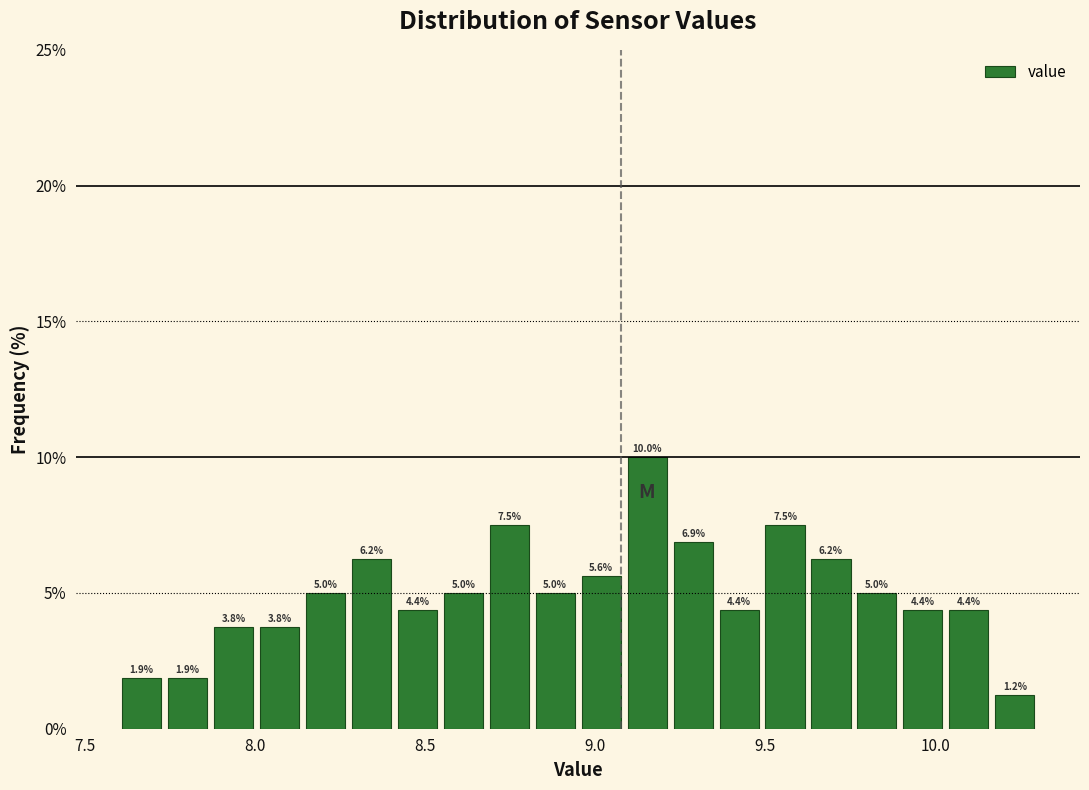

Around what value on the x-axis is the tallest bar? Give the approximate position of its centre, as read against the axis.

9.15